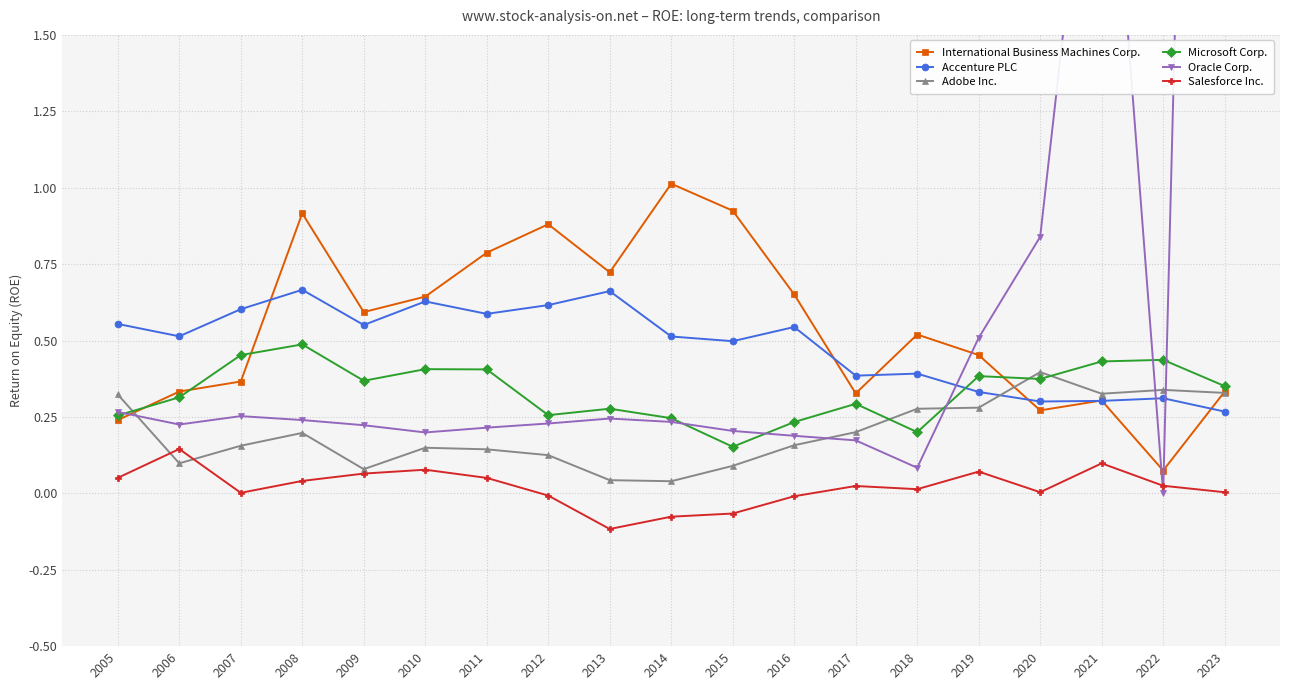

Is it true that Salesforce Inc. equals -0.1 at 2015?

True